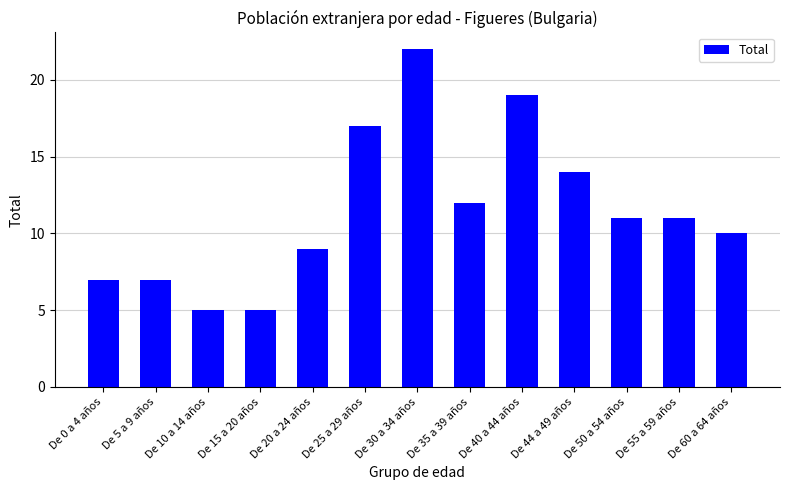

The value at De 25 a 29 años is 17. True or false?

True